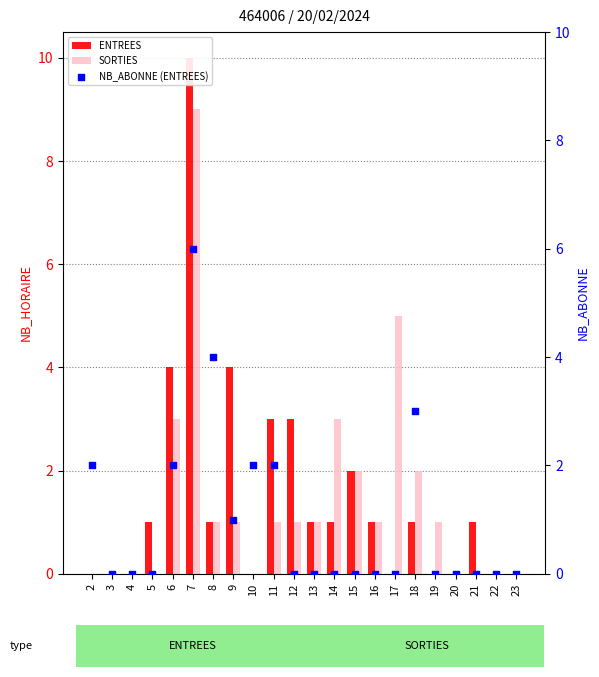

What is the total value across all series at 8?

6